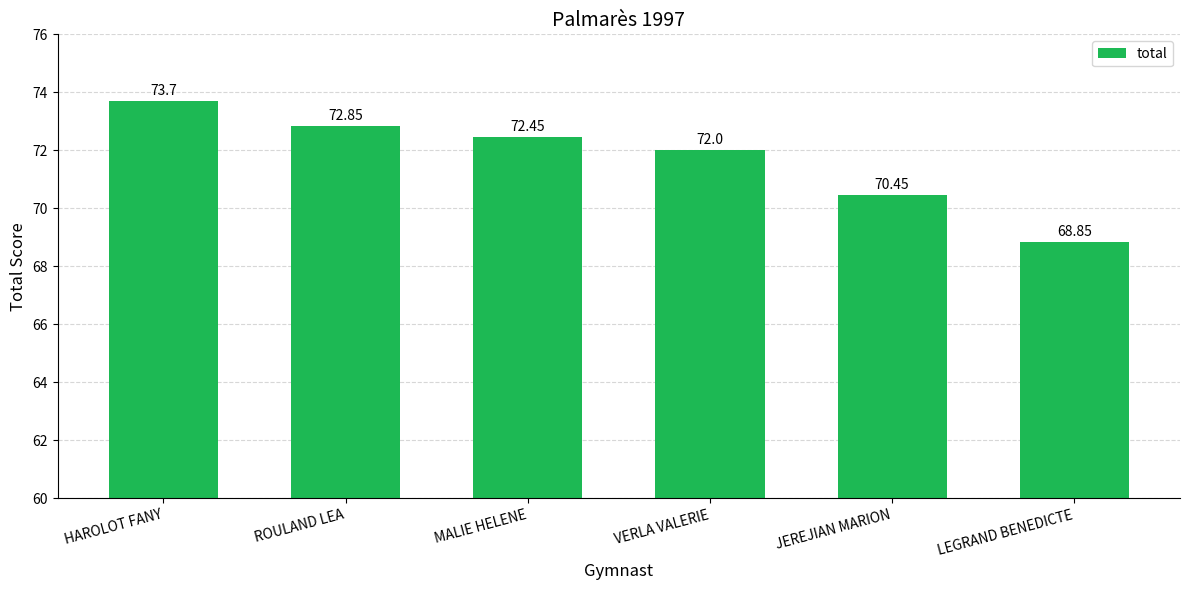

What is the average value?

71.7